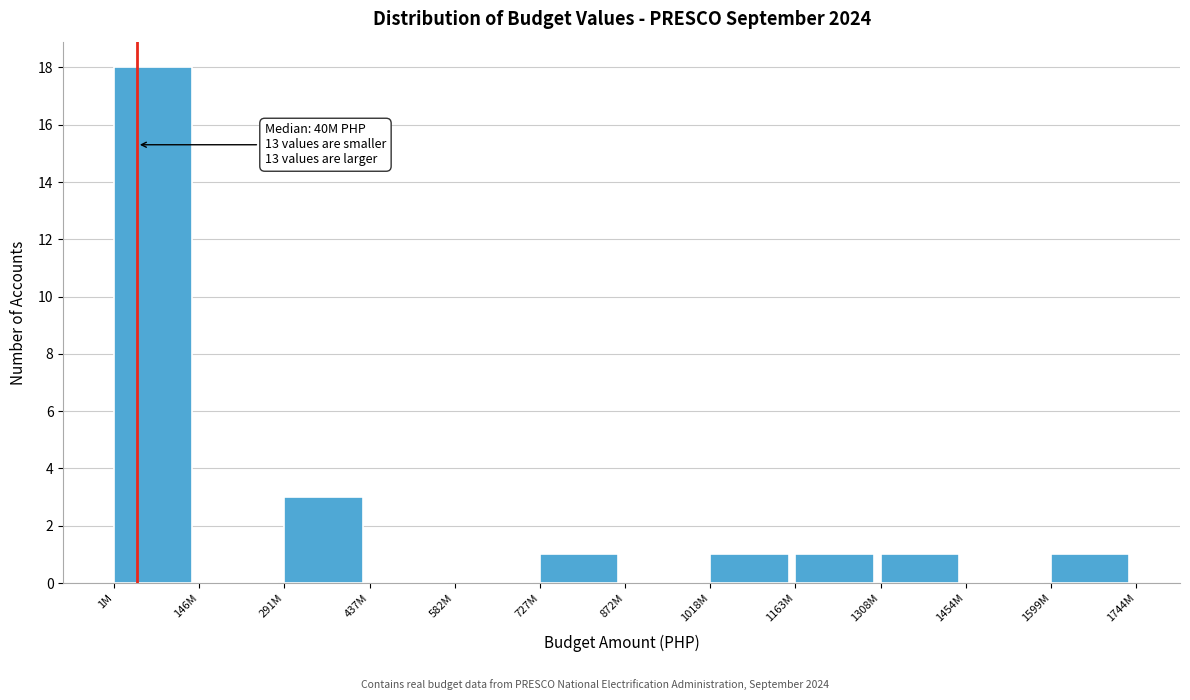

Reading right to left, transcribe all the data shown in this chart.

1599M=1	1454M=0	1308M=1	1163M=1	1018M=1	872M=0	727M=1	582M=0	437M=0	291M=3	146M=0	1M=18